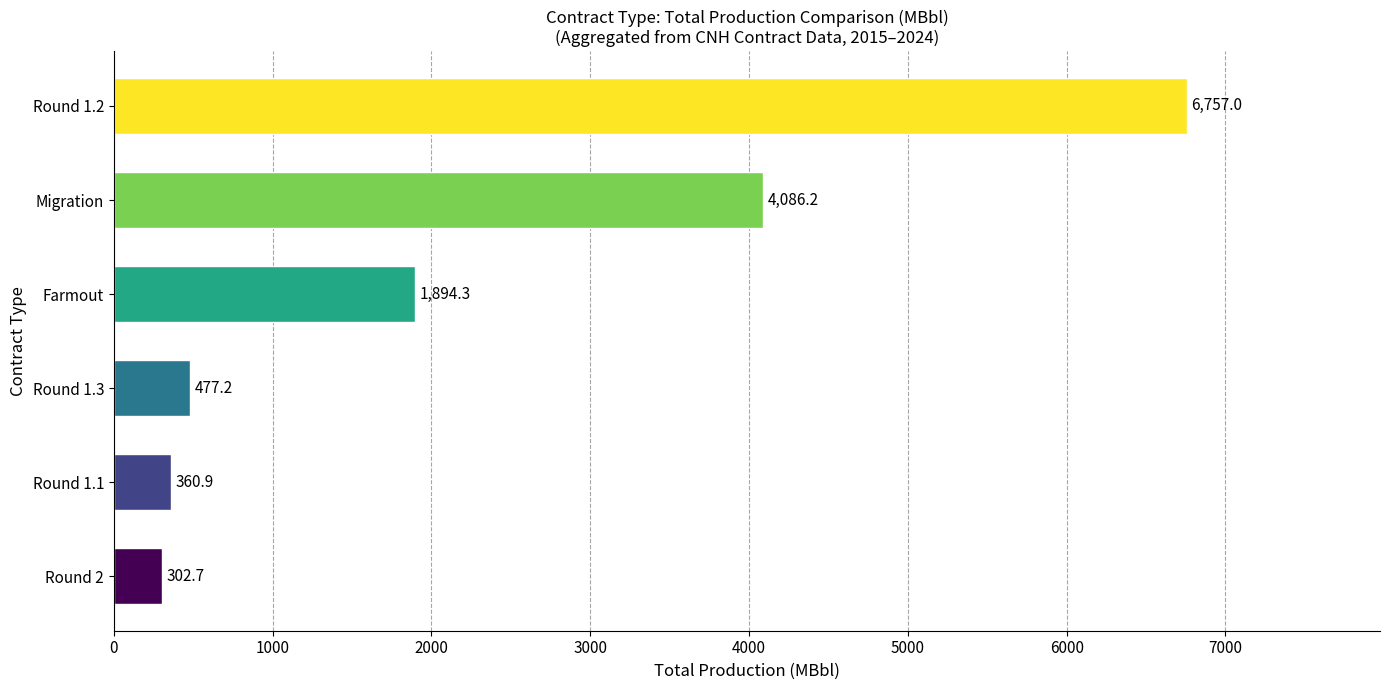

Read the value at Migration.

4086.2